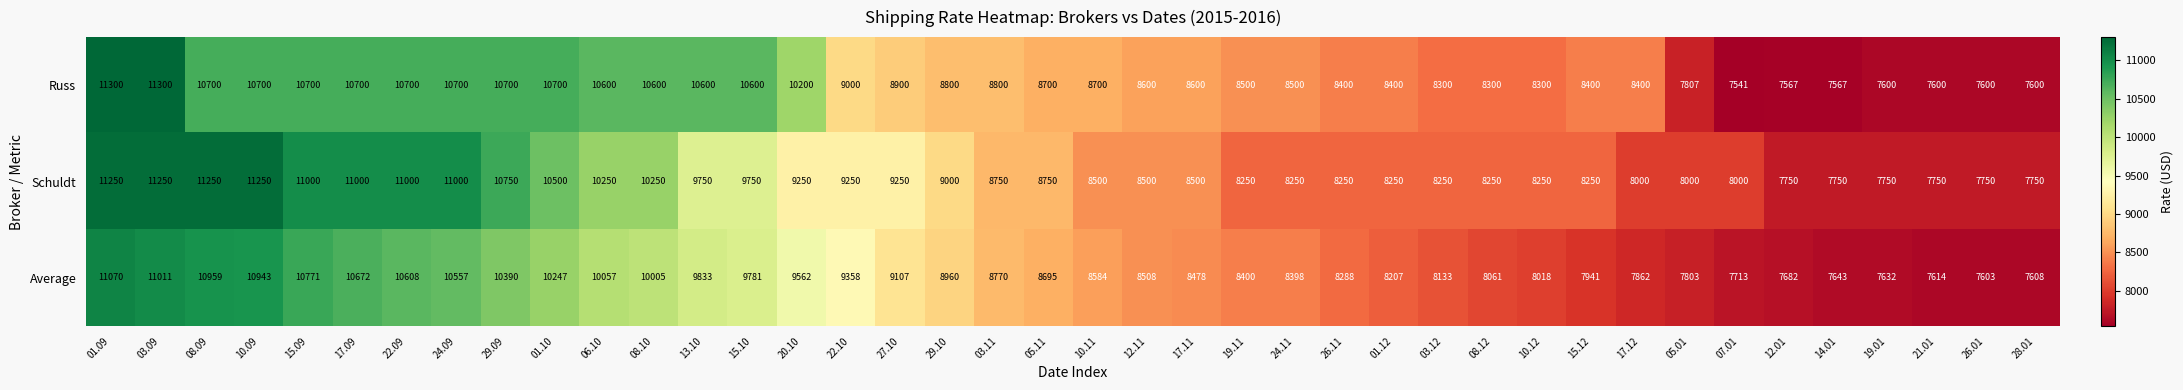

What is the lowest value of the Russ series?

7541